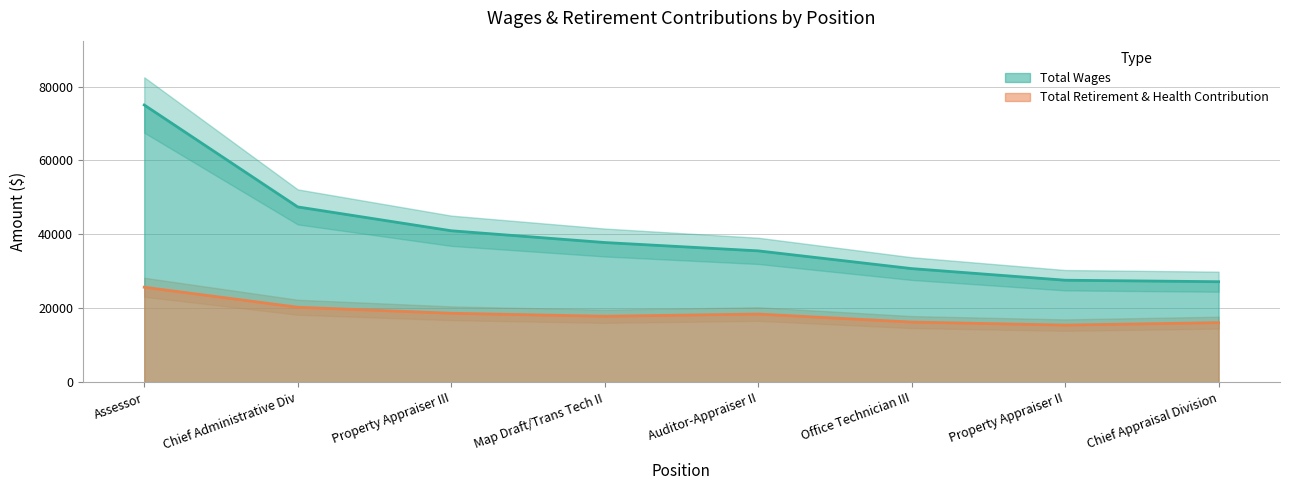

What is the sum of all Total Retirement & Health Contribution values?

148710